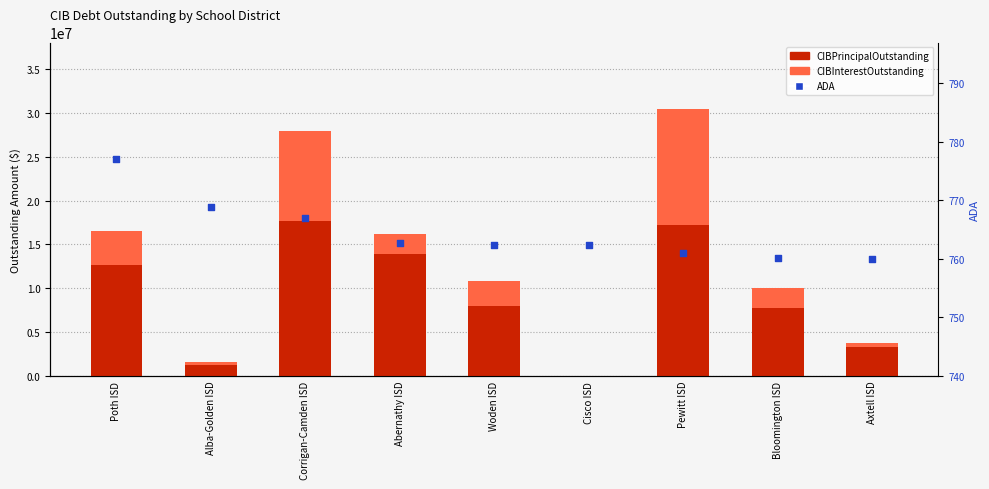

Which series has the largest total across all categories?

CIBPrincipalOutstanding